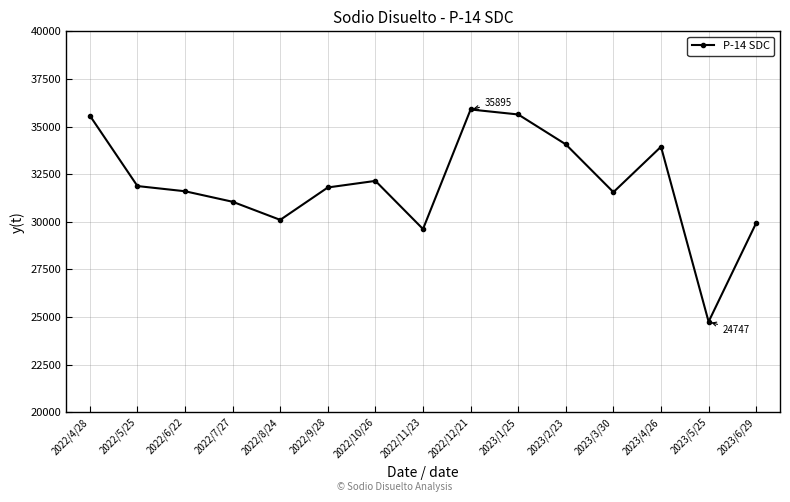

What is the sum of the values at 2022/11/23 and 2022/7/27?

60663.3